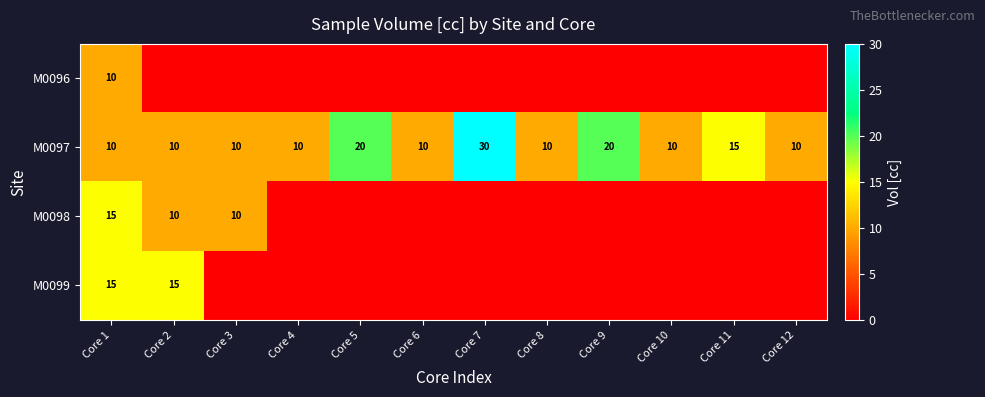

The M0097 series shows 35 at Core 5. True or false?

False